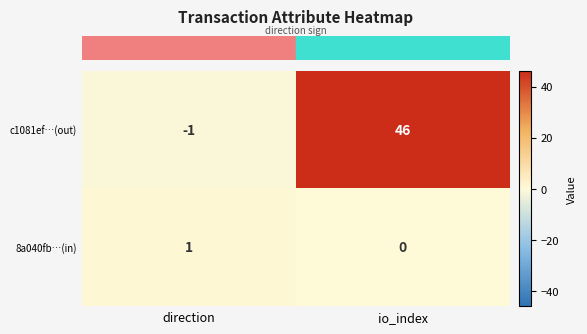

The value of c1081ef…(out) at direction is -2. True or false?

False